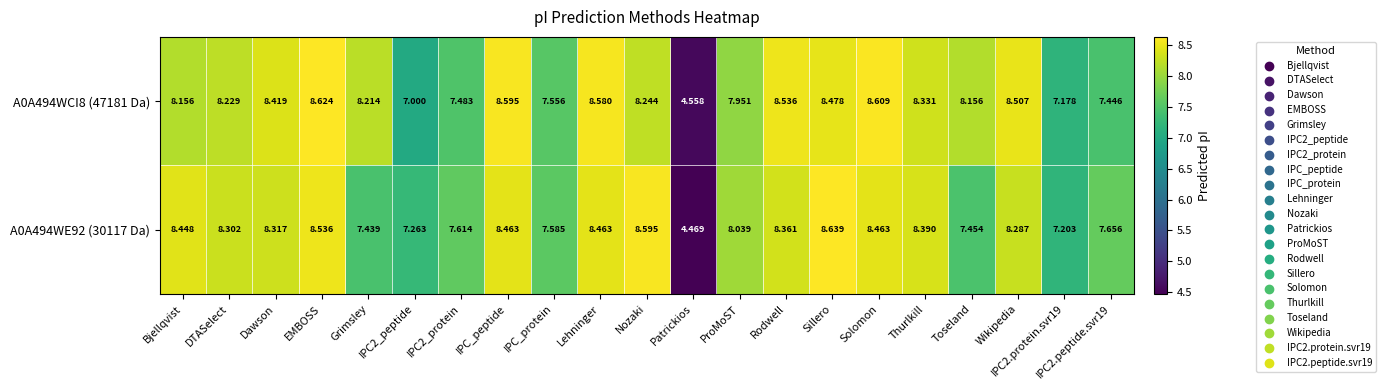

What is the spread (max minus min) of values at Thurlkill?

0.1